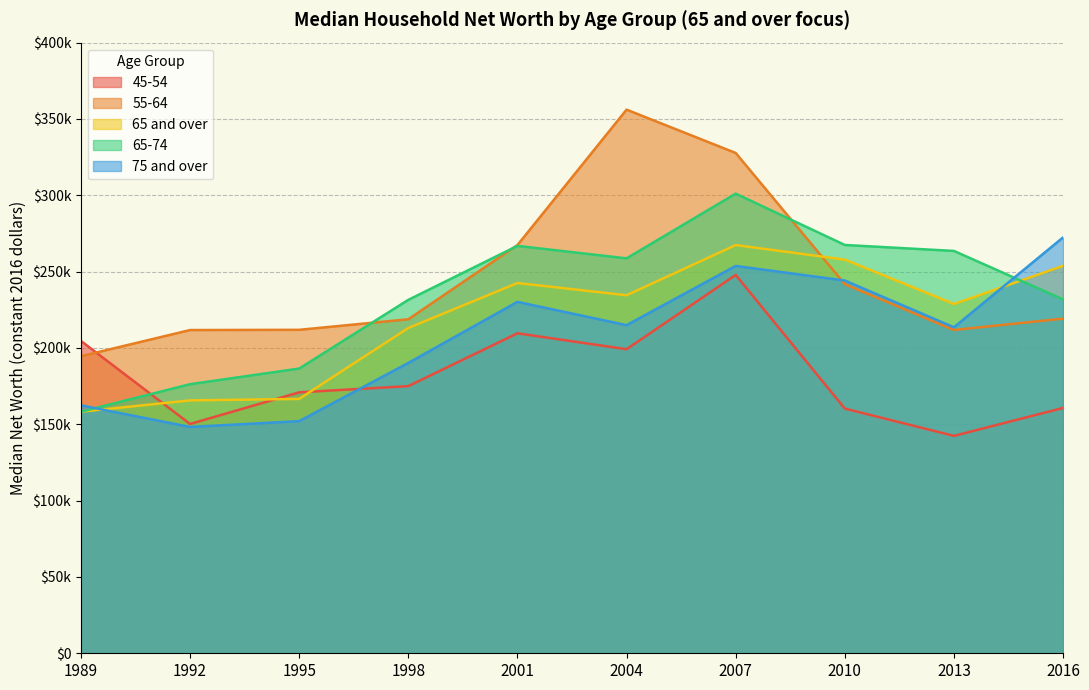

Rank the series by their average value, from lowest to highest.

45-54, 75 and over, 65 and over, 65-74, 55-64